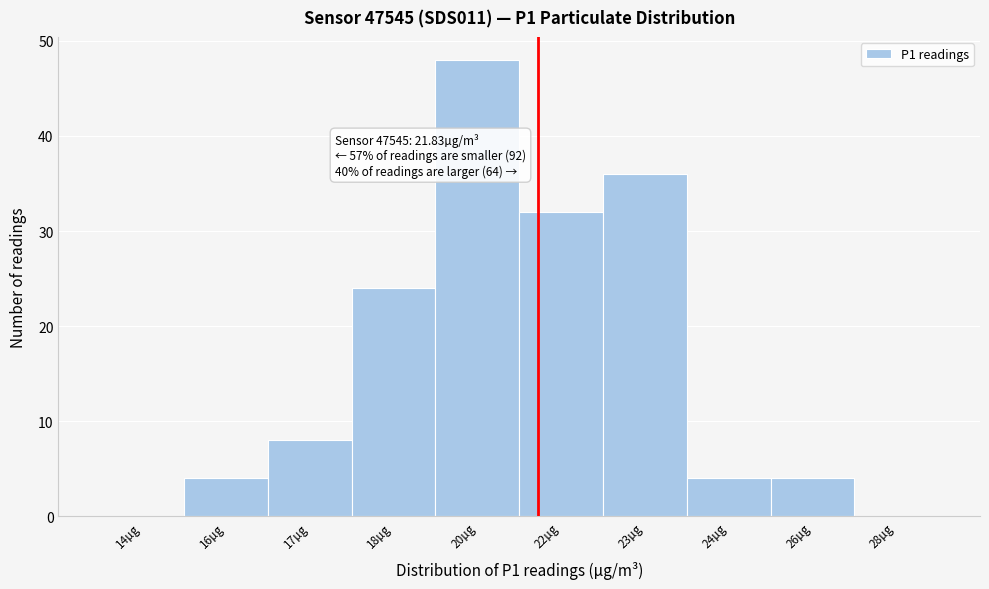

Reading left to right, what are all the values shown in this chart?

14µg=0	16µg=4	17µg=8	18µg=24	20µg=48	22µg=32	23µg=36	24µg=4	26µg=4	28µg=0